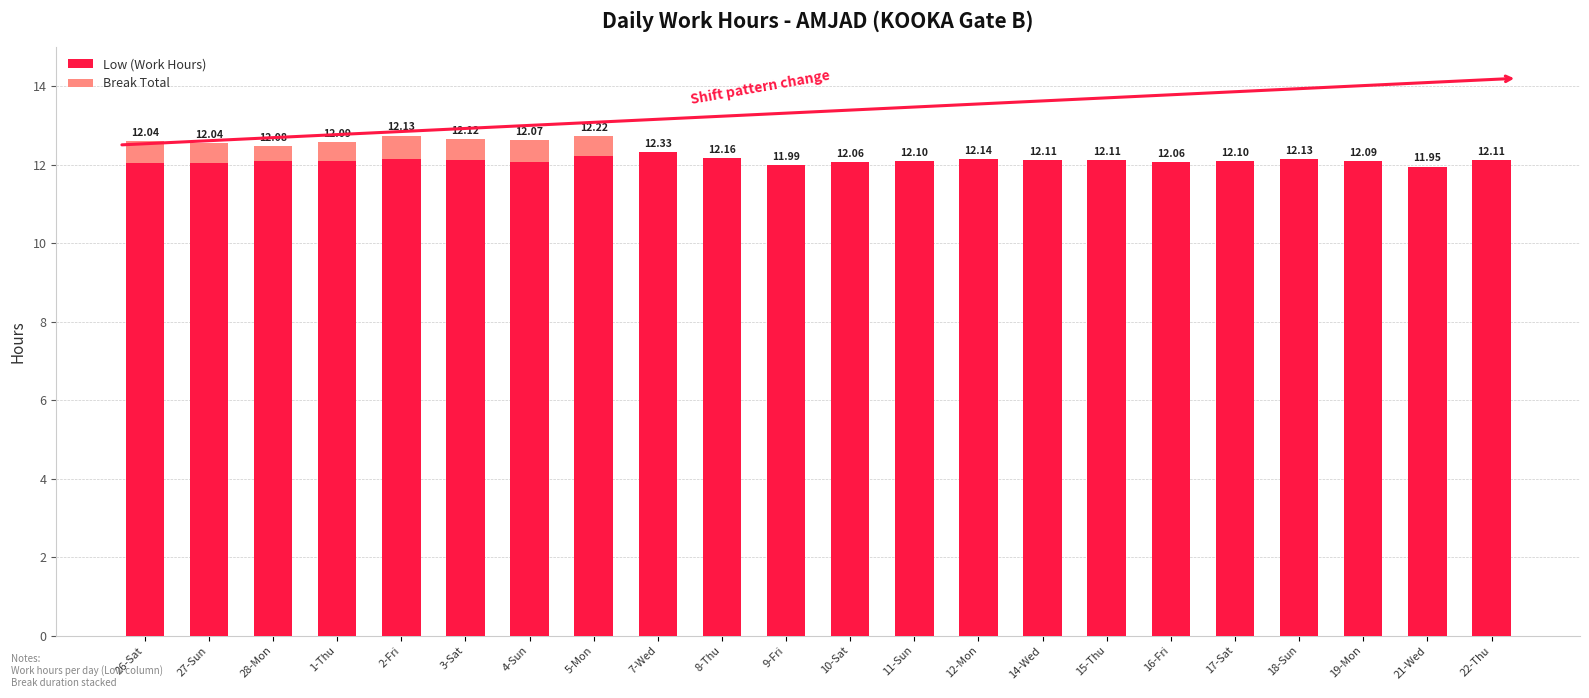

What is the sum of all Low (Work Hours) values?

266.2